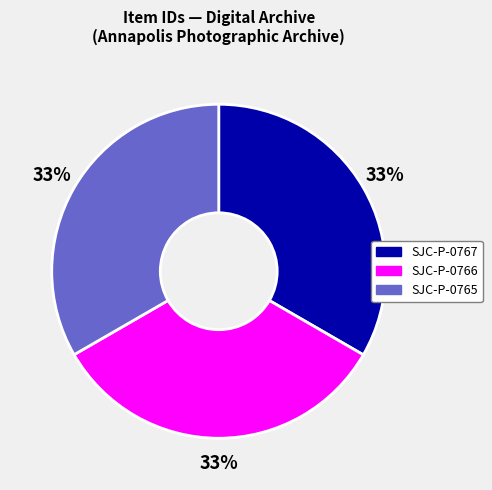

The SJC-P-0767 slice represents 33% of the pie. True or false?

True